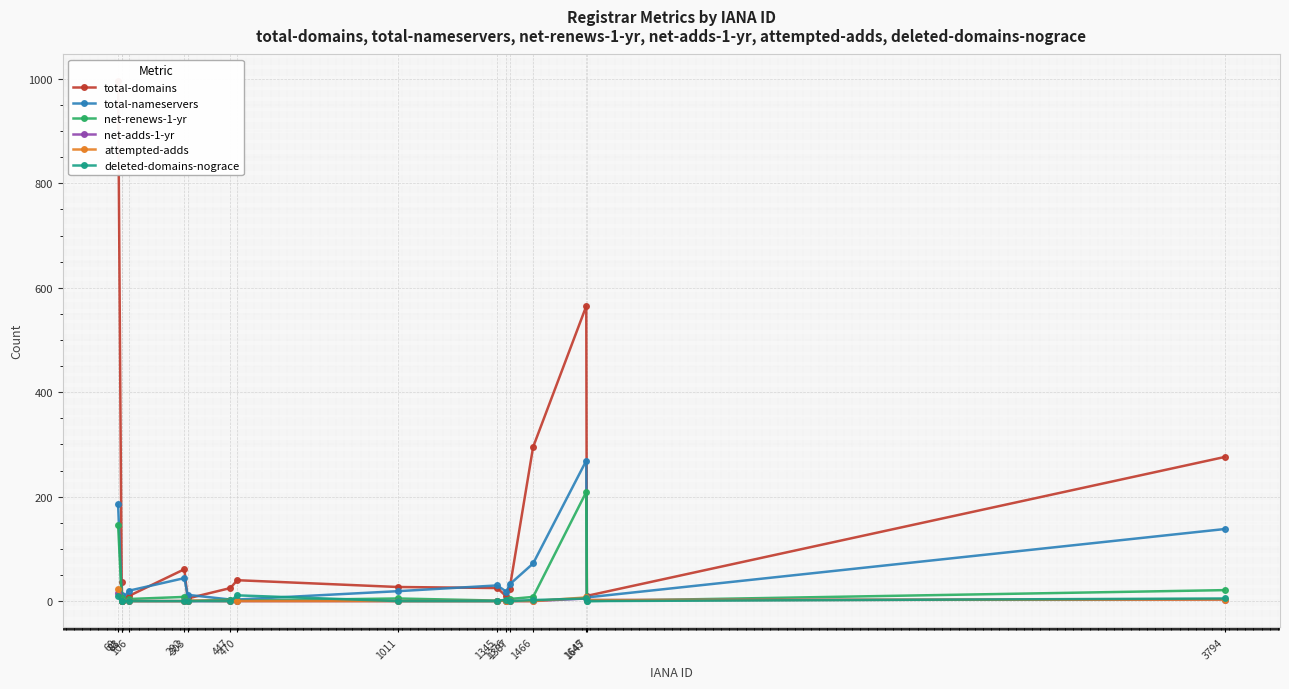

Is this an area chart (filled region under the line)?

No